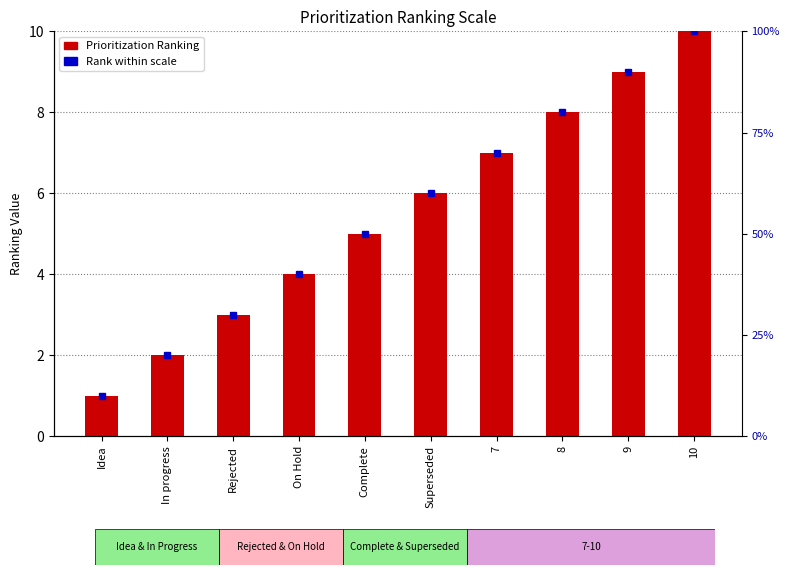

What is the sum of all values?

55